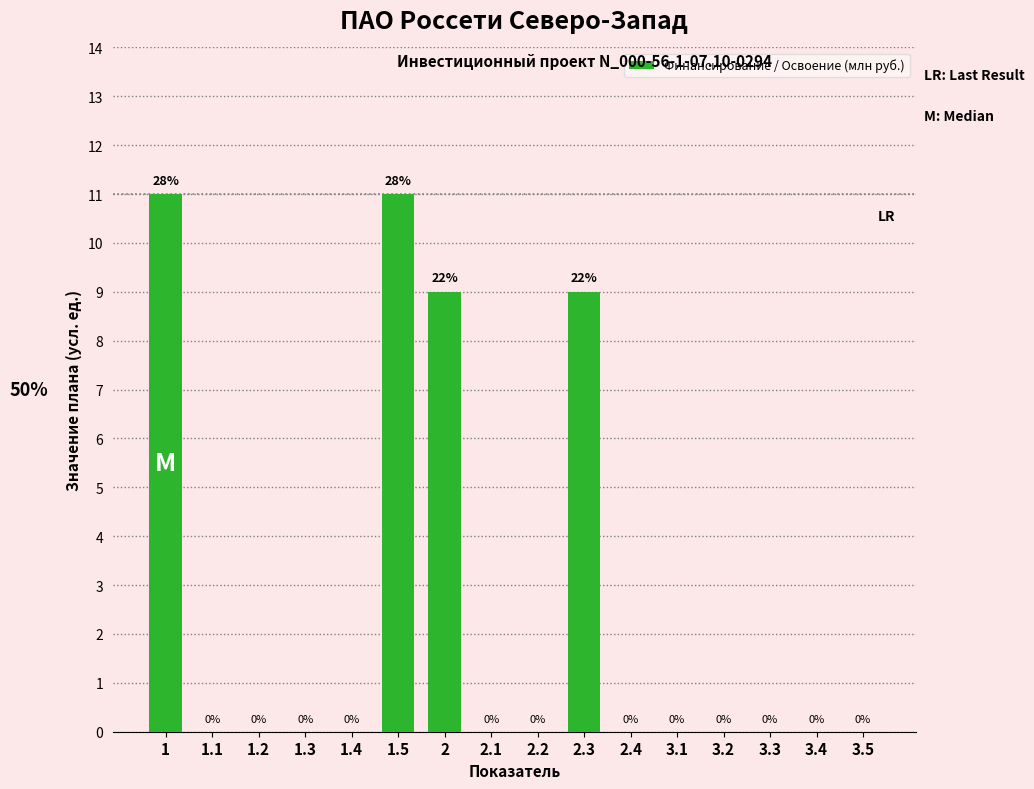

Reading right to left, transcribe all the data shown in this chart.

3.5=0	3.4=0	3.3=0	3.2=0	3.1=0	2.4=0	2.3=9	2.2=0	2.1=0	2=9	1.5=11	1.4=0	1.3=0	1.2=0	1.1=0	1=11